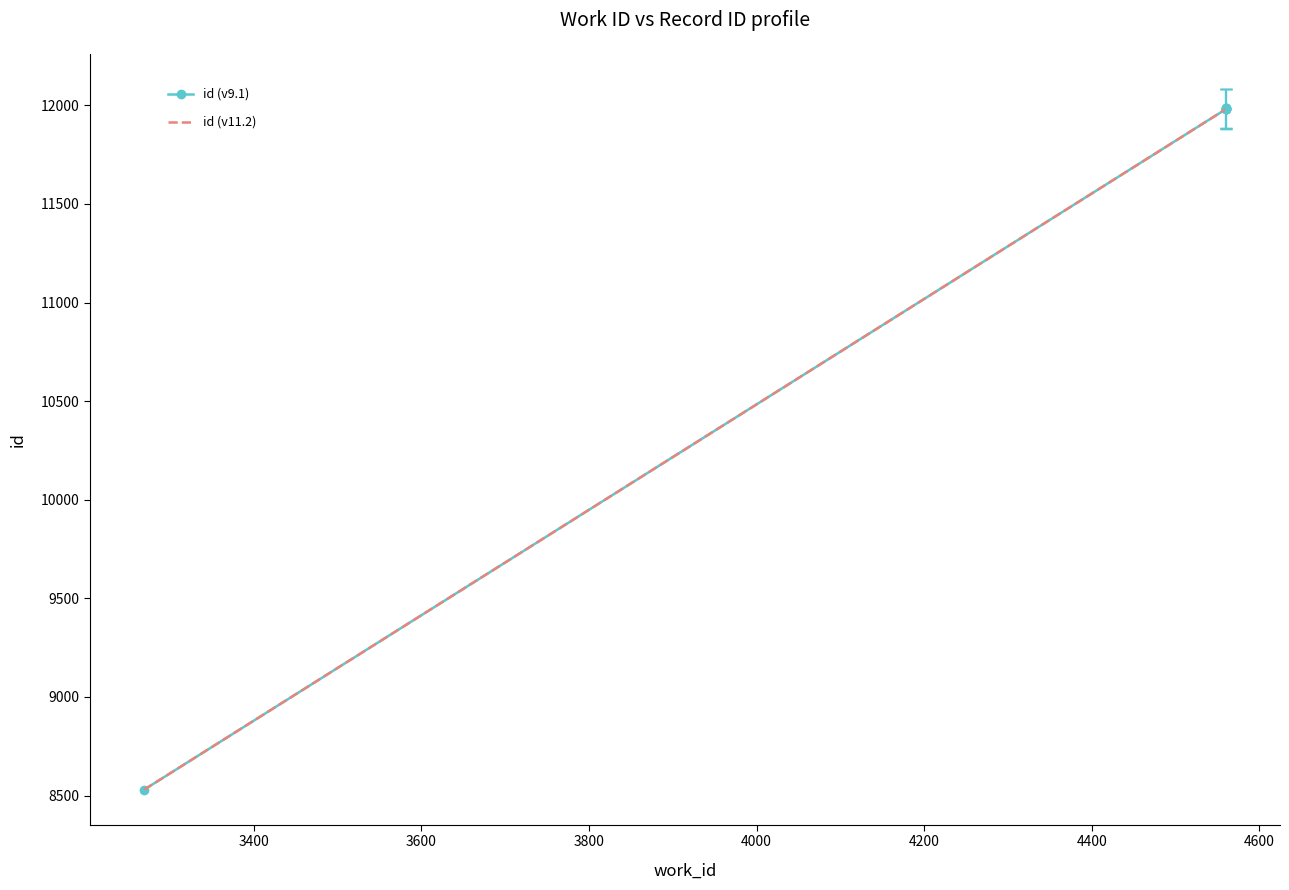

Is the value of id (v9.1) at 4200 greater than the value of id (v11.2) at 3600?

Yes